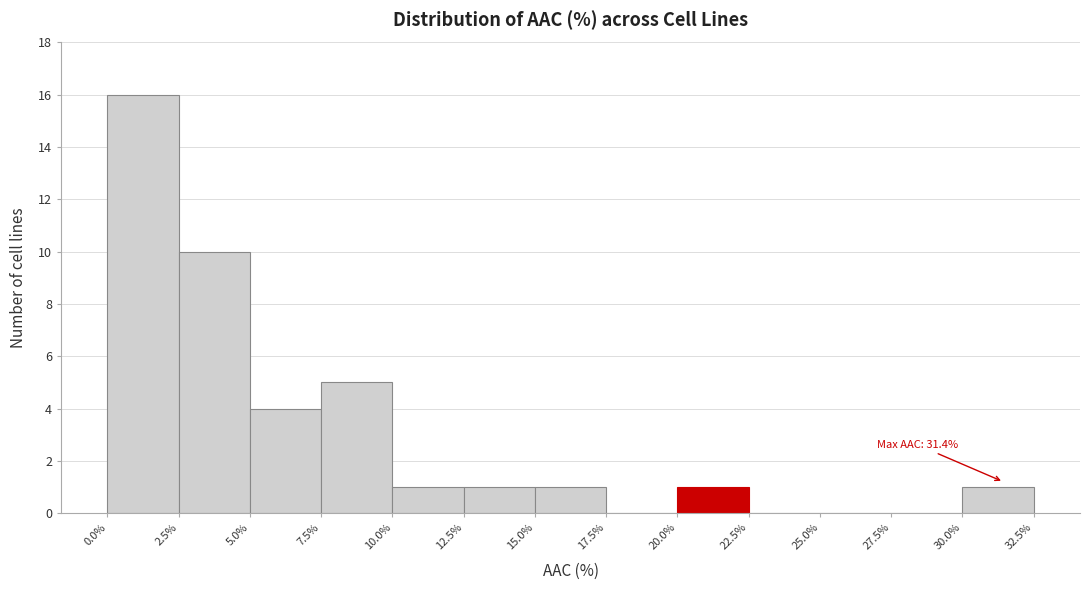

Over which range of the x-axis is the bar tallest?

0.0% to 2.5%